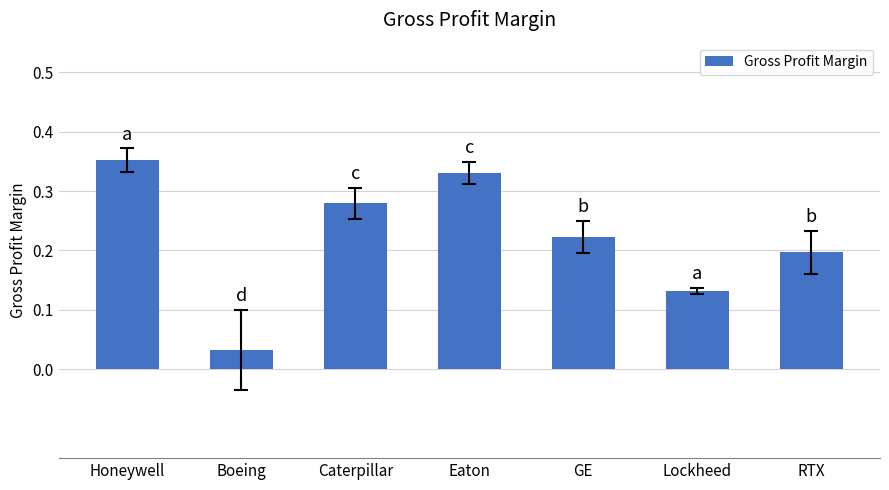

What is the sum of all values?

1.5